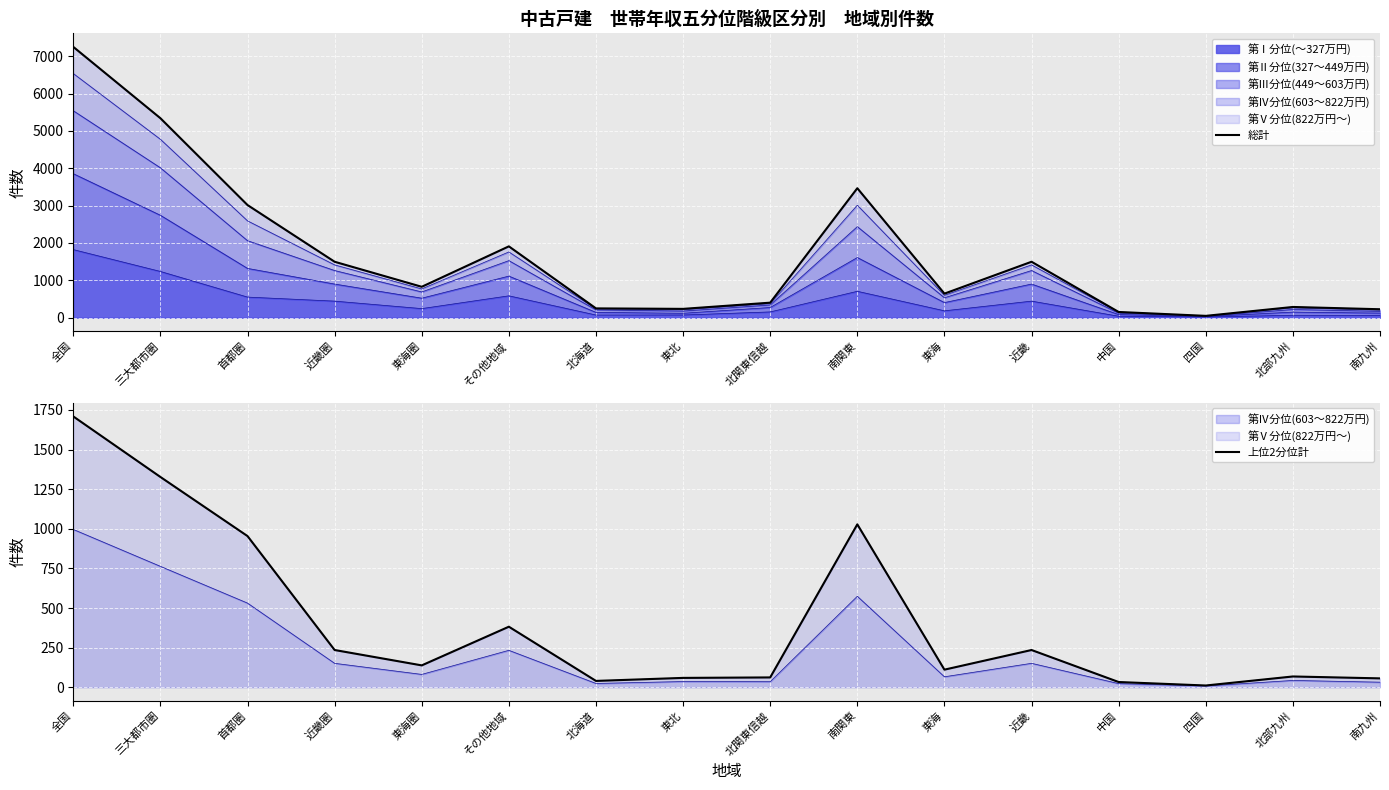

What is the difference between the highest and lowest values at 東北?

177